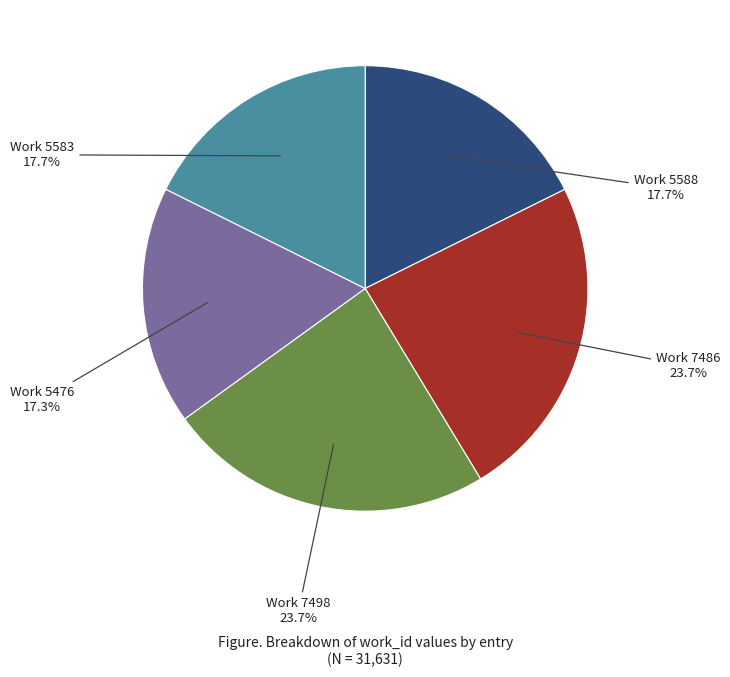

Count the number of slices in the pie.

5